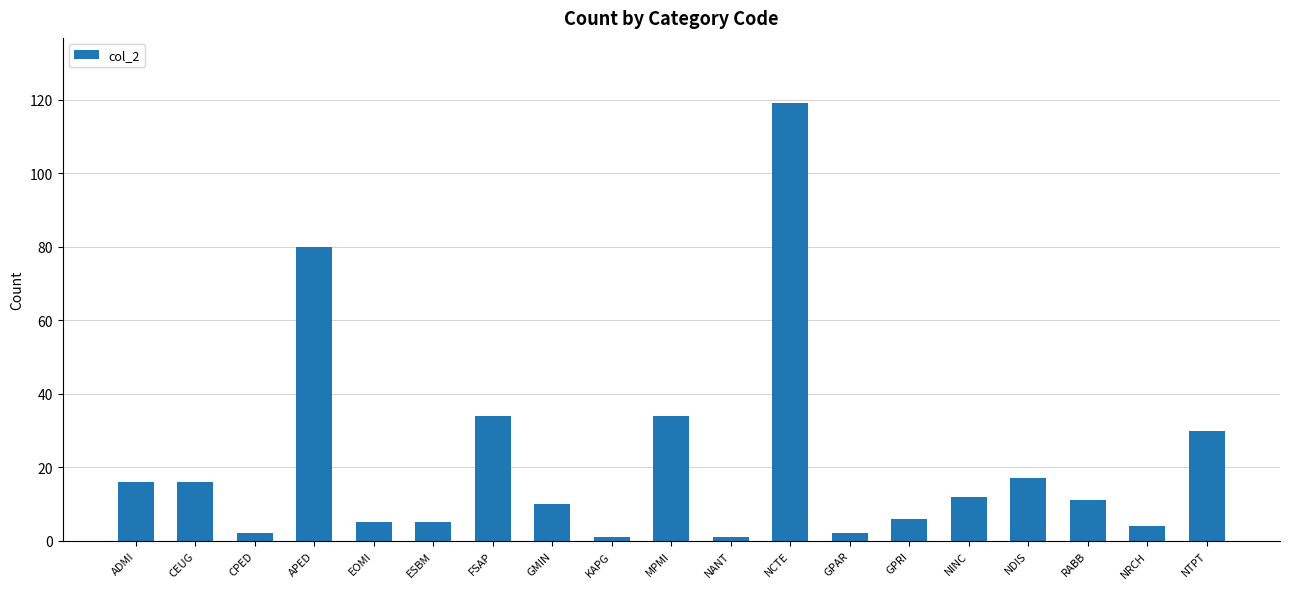

The chart shows a value of 17 at NDIS. True or false?

True